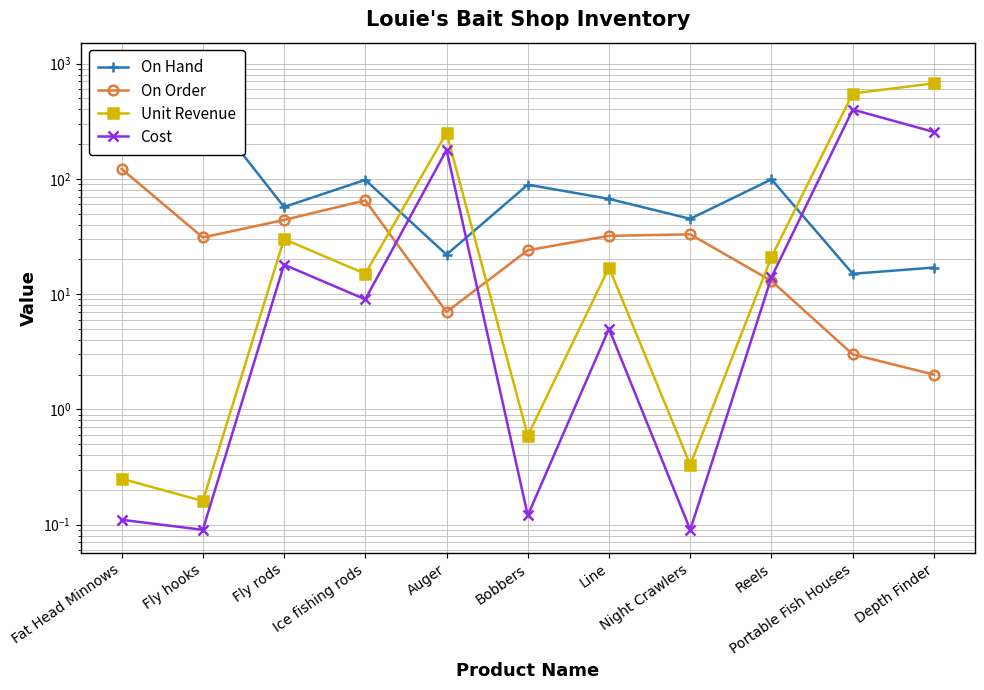

What value does the Cost series have at Auger?

178.0